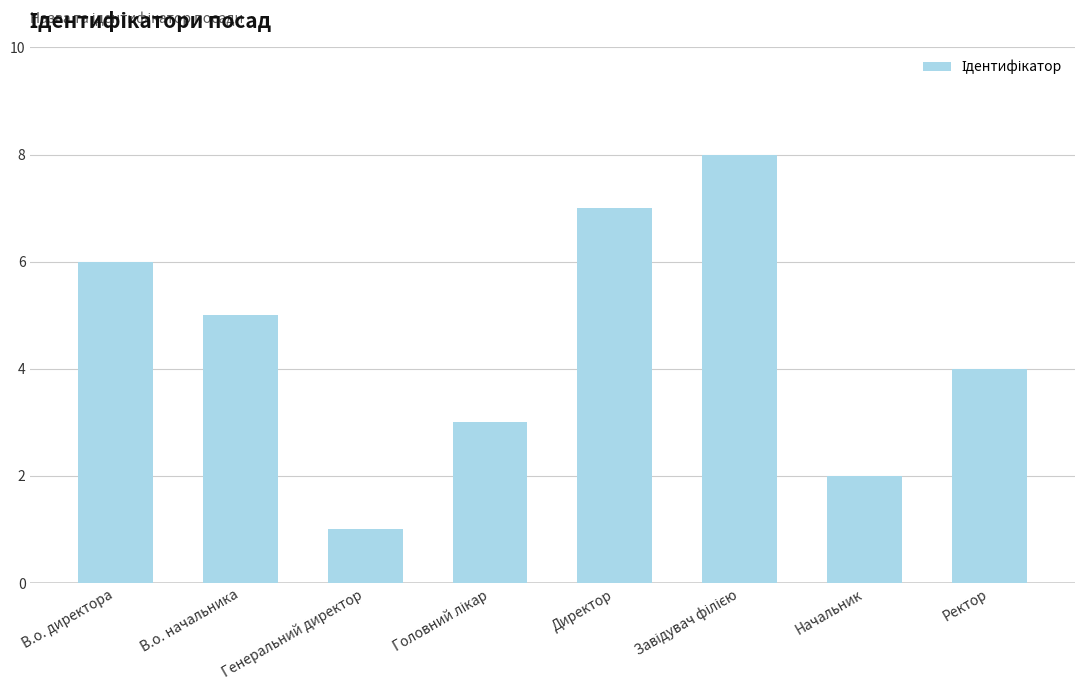

How many data points are less than 5?

4